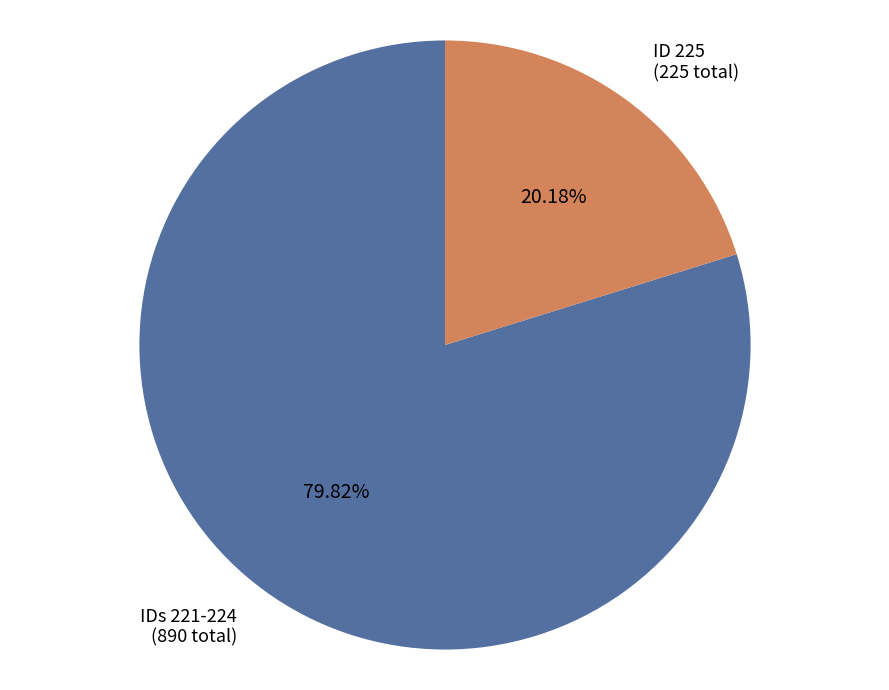

Do ID 225 (225 total) and IDs 221-224 (890 total) together represent more than half of the pie?

Yes